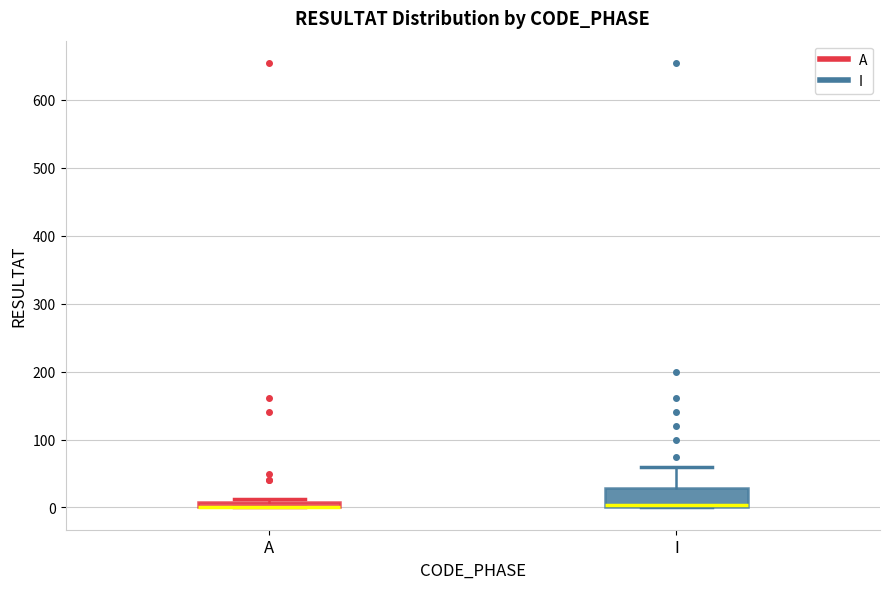

Which box is the tallest, from its lower edge to its upper edge?

I